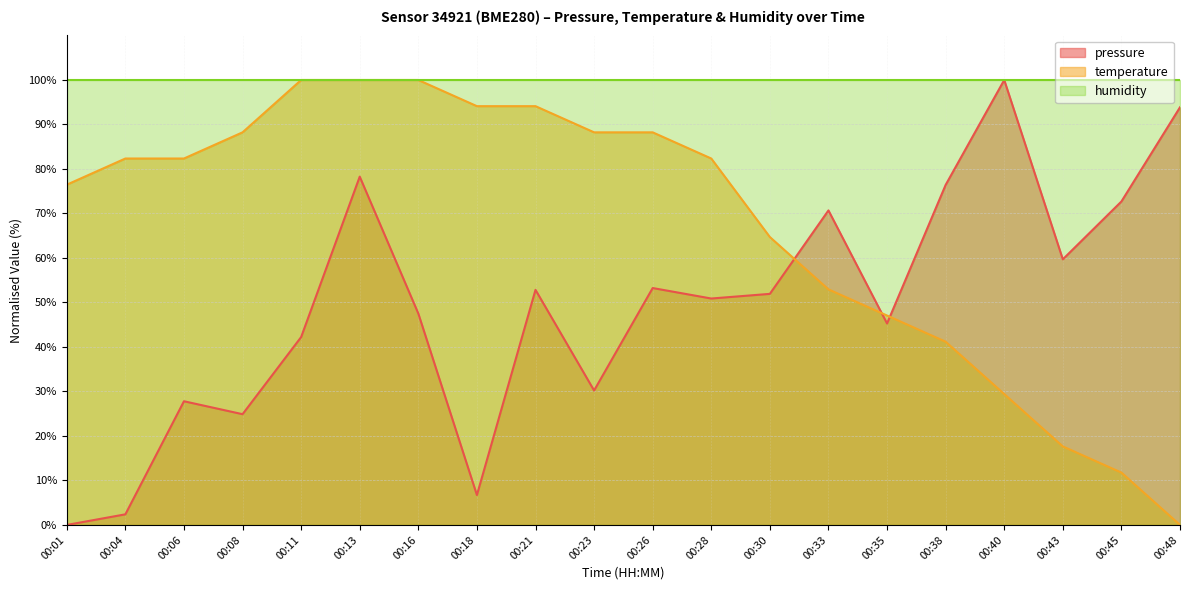

True or false: pressure and temperature intersect in this chart.

True